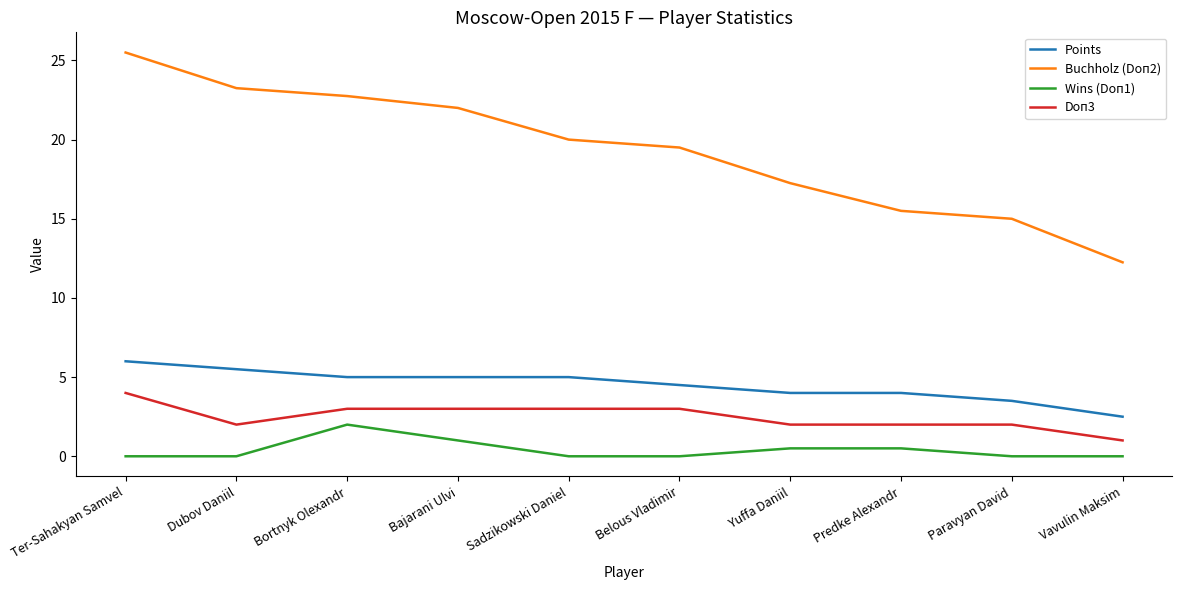

The Points series shows 1.3 at Paravyan David. True or false?

False